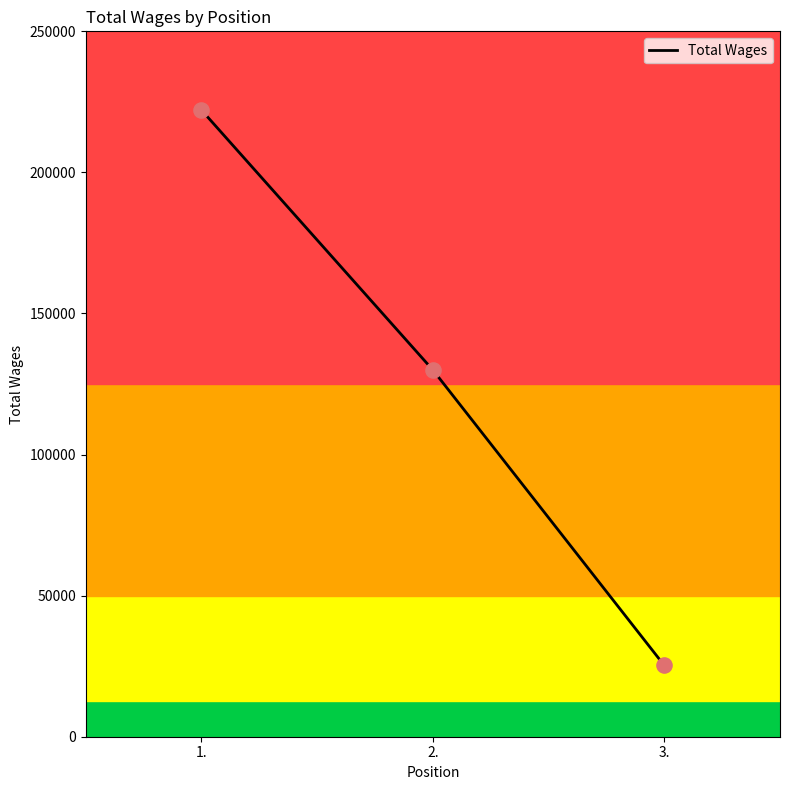

Approximately how many times larger is the value at 2. compared to 1.?

0.6